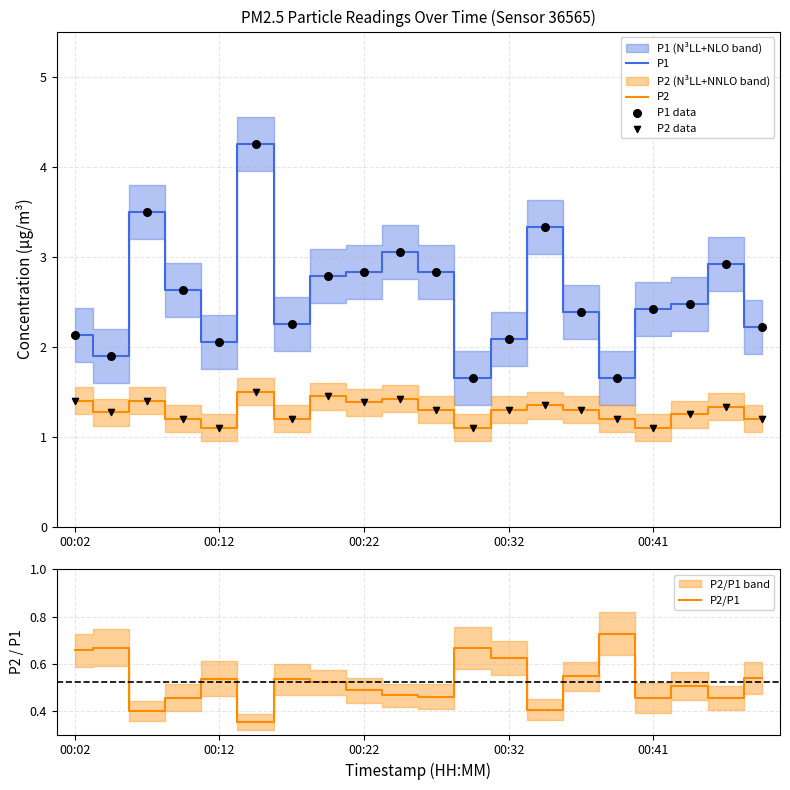

Which series contains the highest Y value?

P1